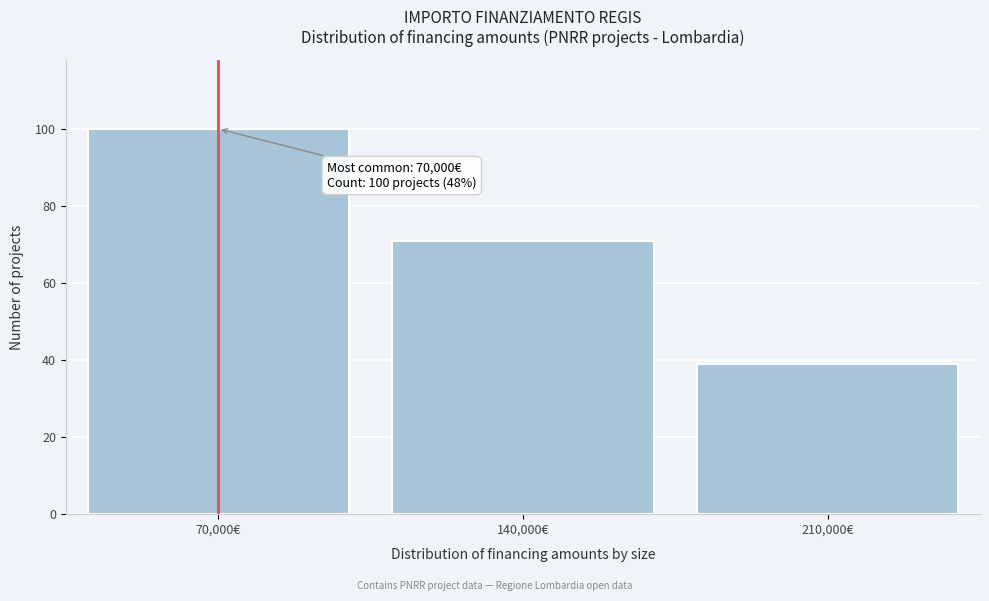

Over which range of the x-axis is the bar tallest?

35000 to 105000